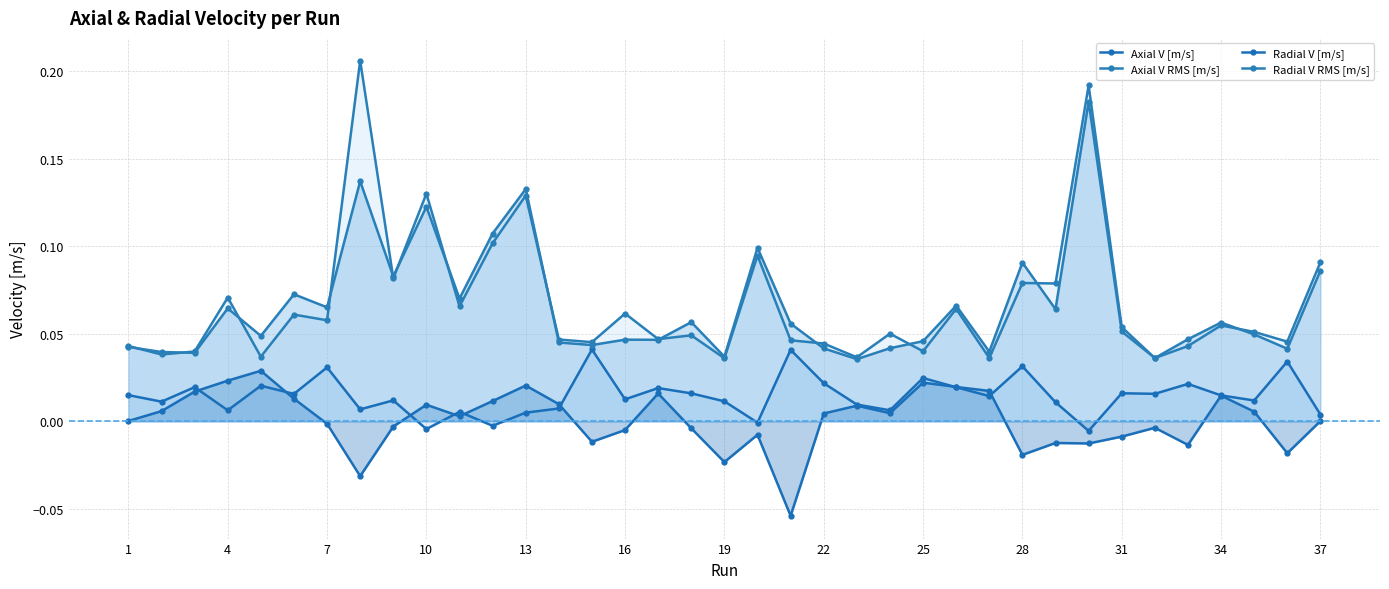

At which label does Radial V [m/s] first exceed 0?

1